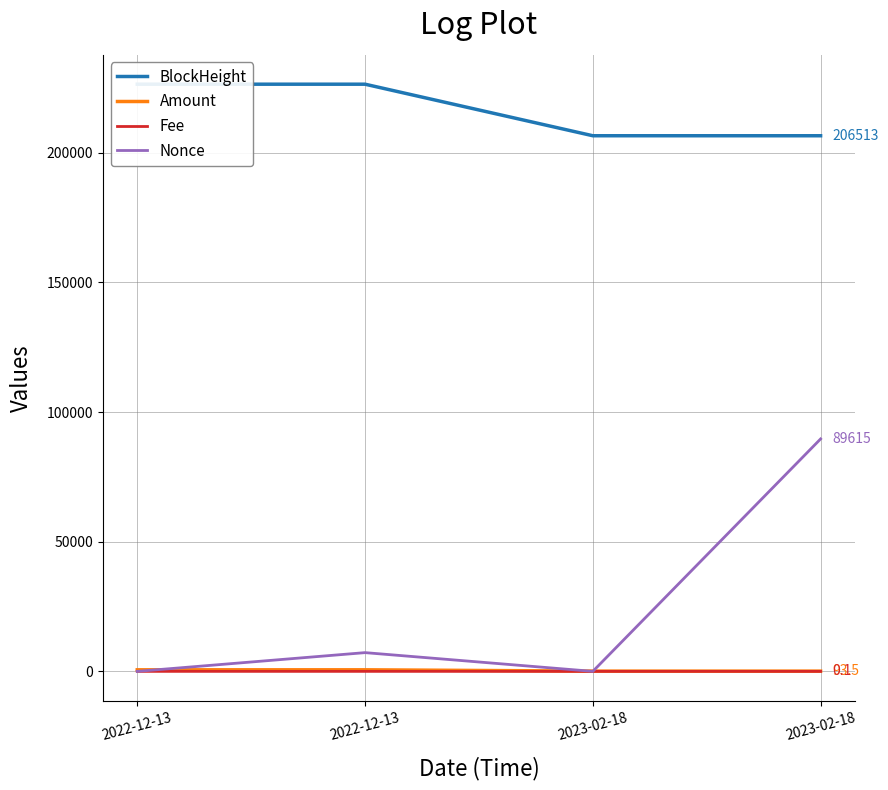

After their last crossing, which series has the higher values: Nonce or Amount?

Nonce